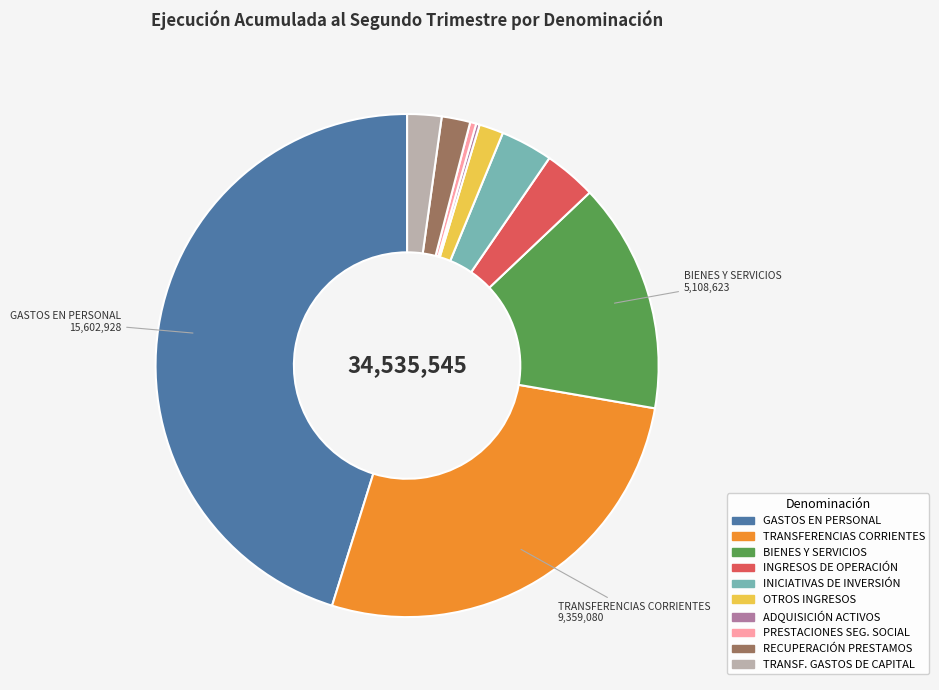

Is the sum of INGRESOS DE OPERACIÓN and TRANSF. GASTOS DE CAPITAL greater than half?

No